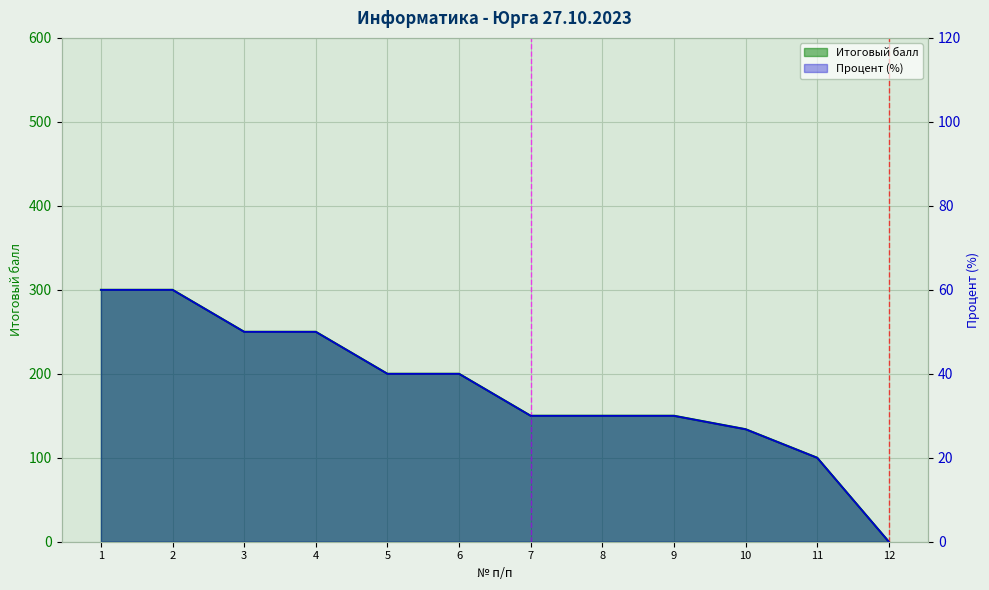

Which series has the widest spread of values?

Процент